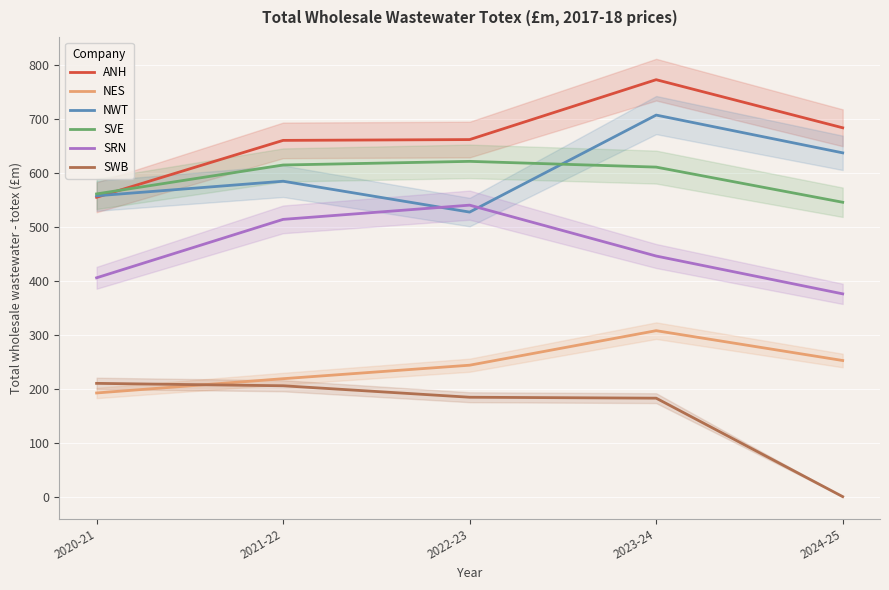

At 2023-24, list the series in order from largest to smallest.

ANH, NWT, SVE, SRN, NES, SWB